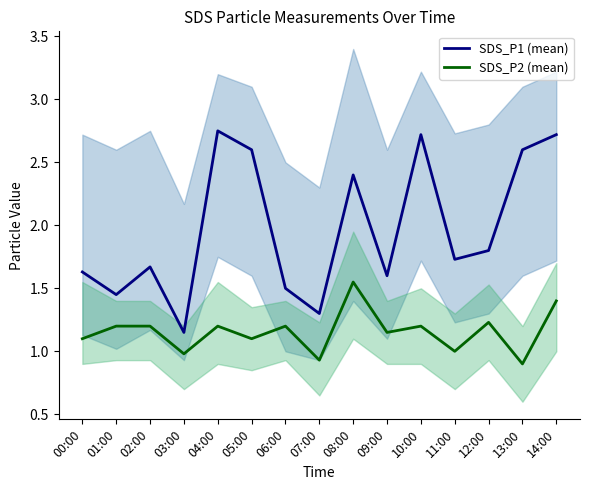

Reading left to right, extract all data points from this chart.

SDS_P1 (mean): 1.6	1.4	1.7	1.1	2.8	2.6	1.5	1.3	2.4	1.6	2.7	1.7	1.8	2.6	2.7
SDS_P2 (mean): 1.1	1.2	1.2	1.0	1.2	1.1	1.2	0.9	1.6	1.1	1.2	1.0	1.2	0.9	1.4